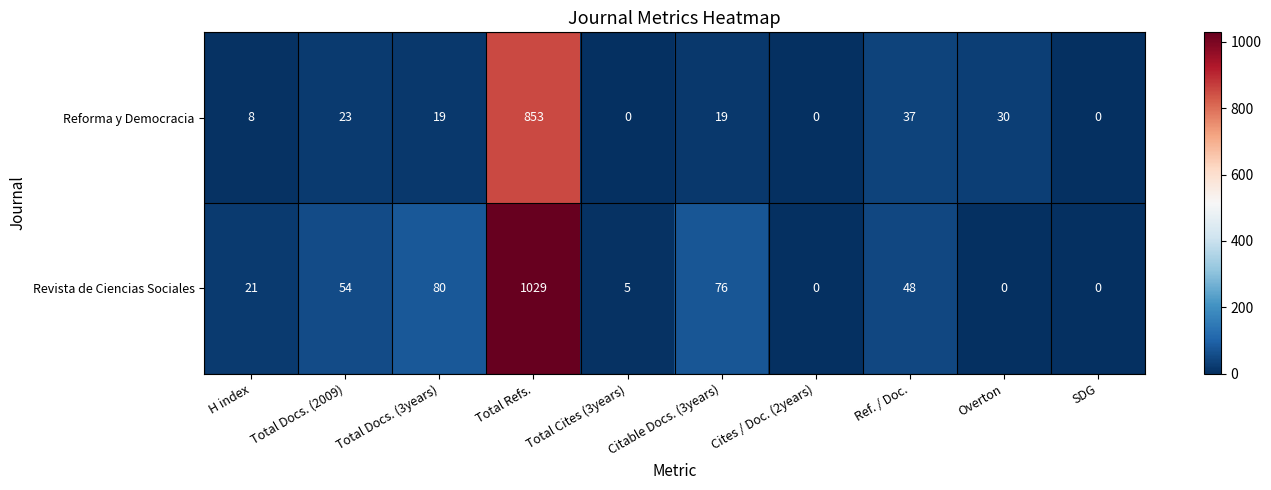

What is the difference between the highest and lowest values at H index?

13